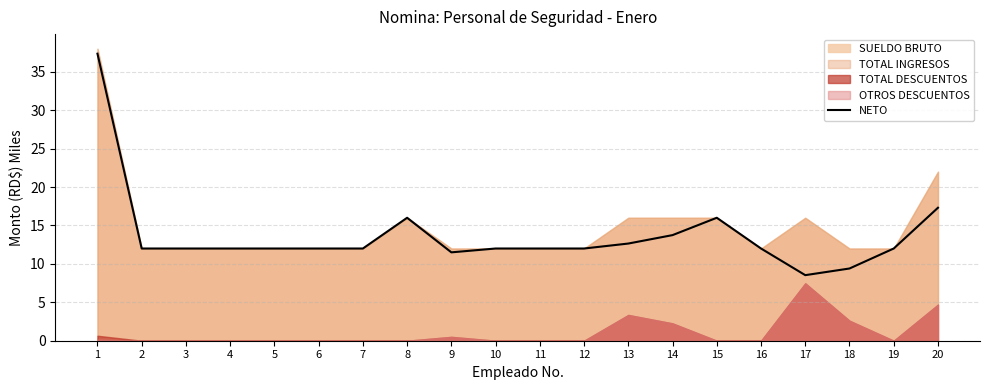

What value does the data have at 20?

17.3